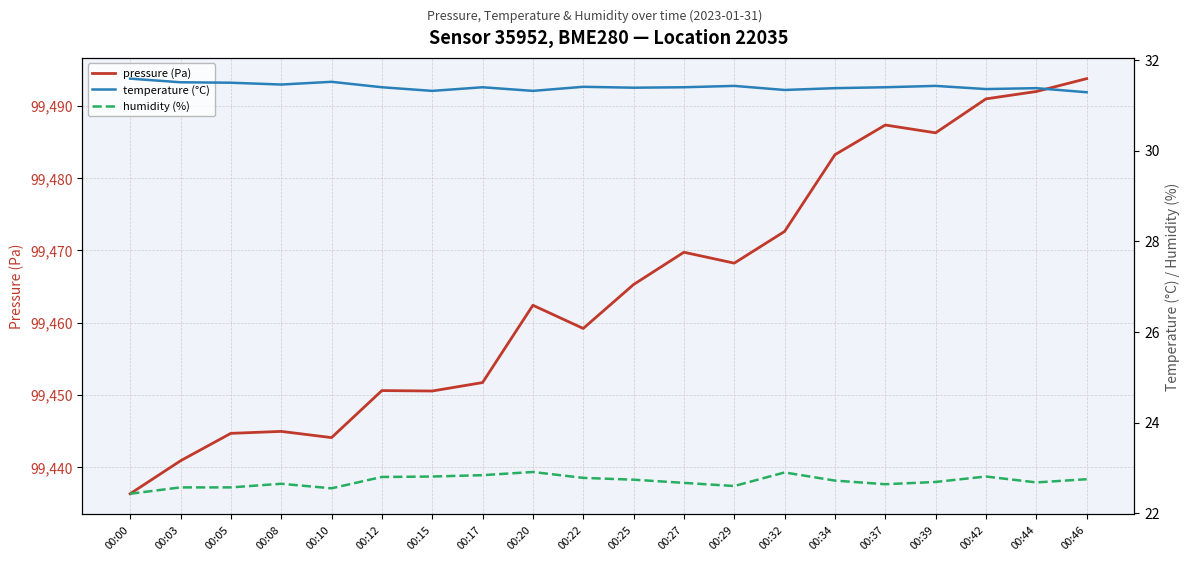

Reading left to right, list all the values displayed in this chart.

pressure (Pa): 00:00=99436.3	00:03=99440.9	00:05=99444.7	00:08=99444.9	00:10=99444.1	00:12=99450.6	00:15=99450.5	00:17=99451.7	00:20=99462.4	00:22=99459.2	00:25=99465.3	00:27=99469.7	00:29=99468.2	00:32=99472.6	00:34=99483.2	00:37=99487.4	00:39=99486.3	00:42=99491.0	00:44=99492.0	00:46=99493.8
temperature (°C): 00:00=31.6	00:03=31.5	00:05=31.5	00:08=31.5	00:10=31.5	00:12=31.4	00:15=31.3	00:17=31.4	00:20=31.3	00:22=31.4	00:25=31.4	00:27=31.4	00:29=31.4	00:32=31.3	00:34=31.4	00:37=31.4	00:39=31.4	00:42=31.4	00:44=31.4	00:46=31.3
humidity (%): 00:00=22.4	00:03=22.6	00:05=22.6	00:08=22.6	00:10=22.6	00:12=22.8	00:15=22.8	00:17=22.8	00:20=22.9	00:22=22.8	00:25=22.7	00:27=22.7	00:29=22.6	00:32=22.9	00:34=22.7	00:37=22.6	00:39=22.7	00:42=22.8	00:44=22.7	00:46=22.8